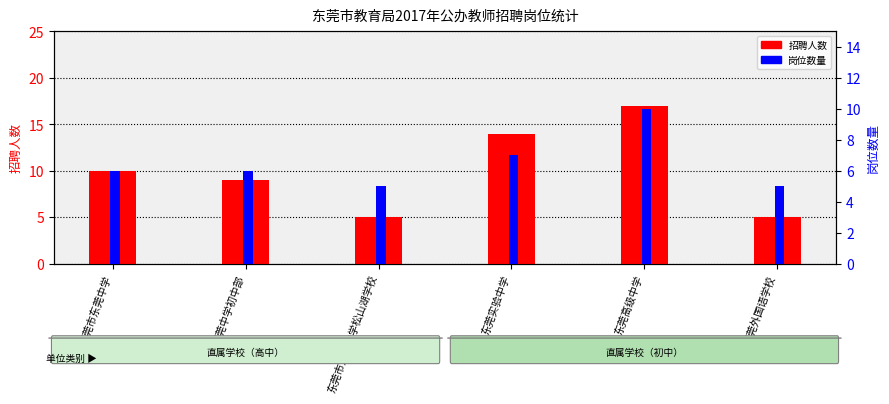

How many series are shown in this chart?

2